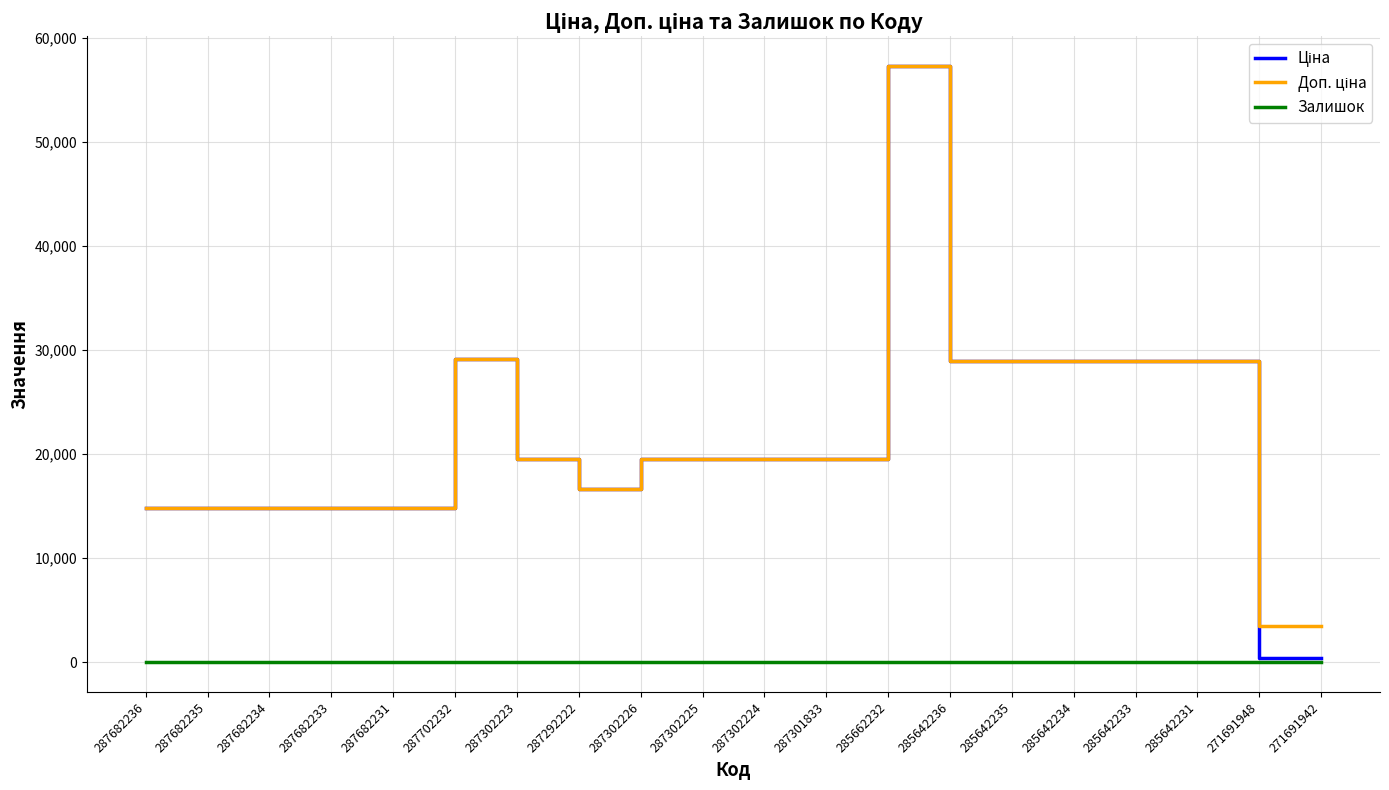

True or false: Залишок has a value of 13.0 at 271691942.

True